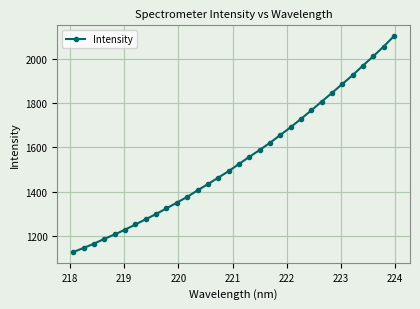

What is the difference between the maximum and minimum values?

978.4